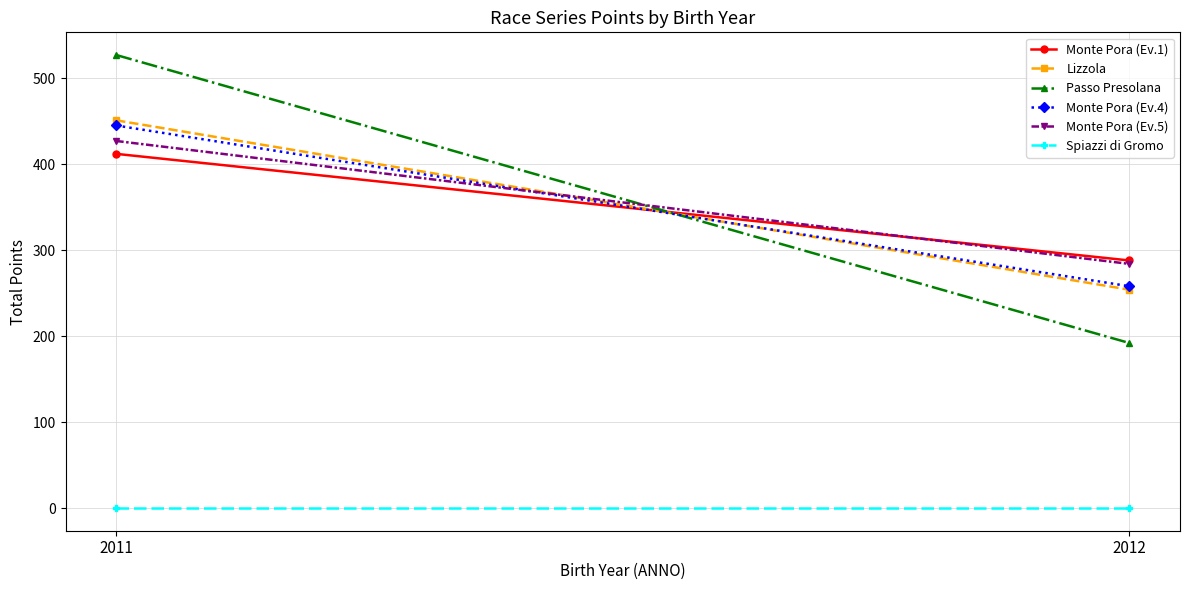

Which series has the widest spread of values?

Passo Presolana